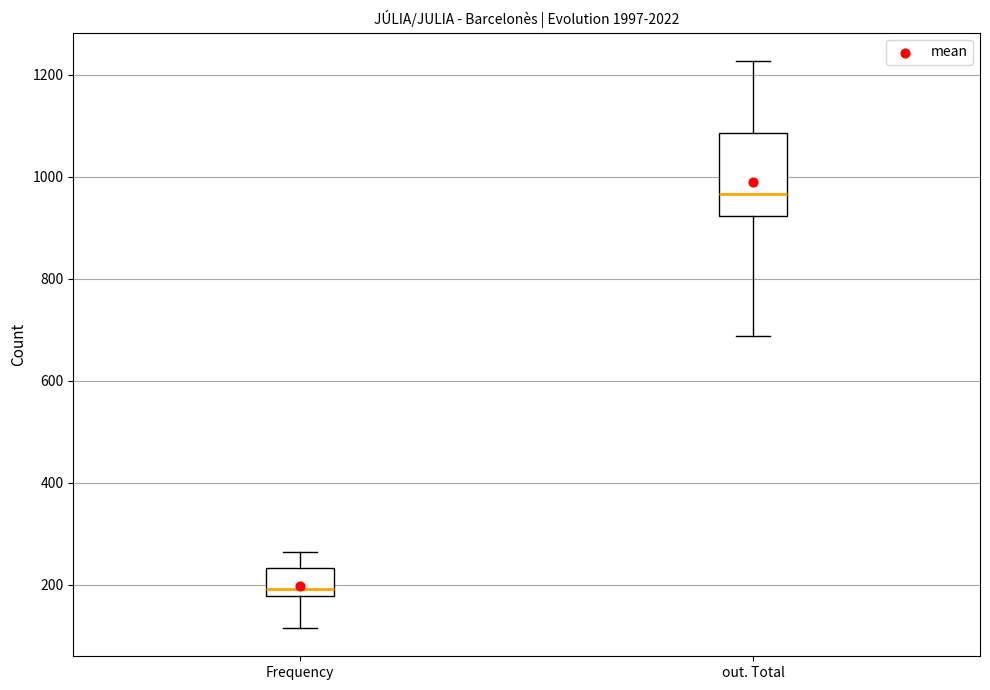

Comparing the boxes themselves (not the whiskers), which one is the tallest?

out. Total